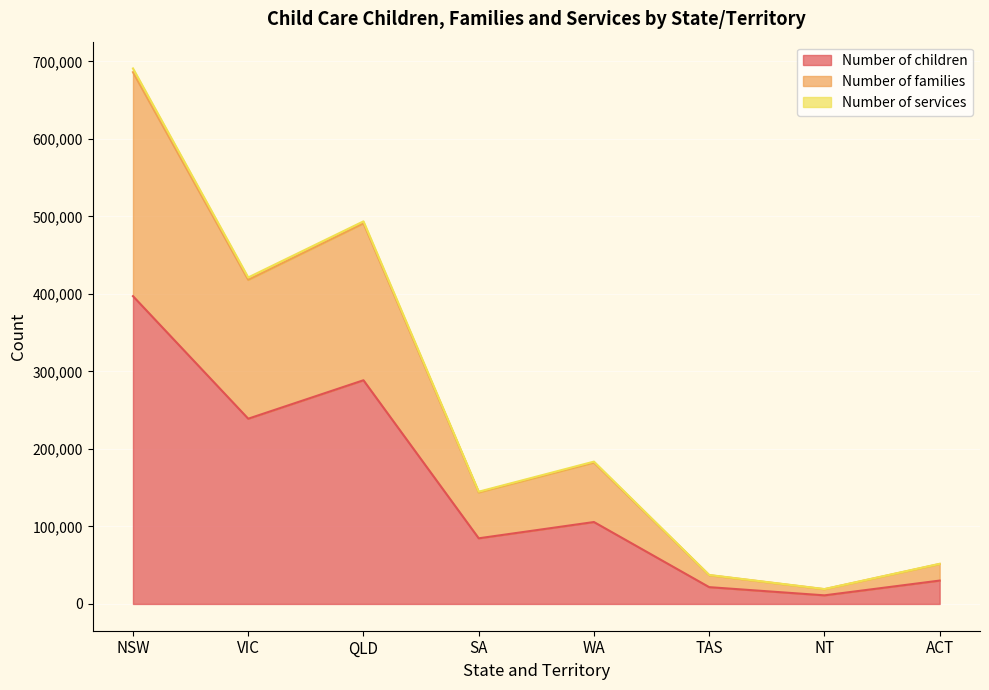

What is the highest value of the Number of children series?

397130